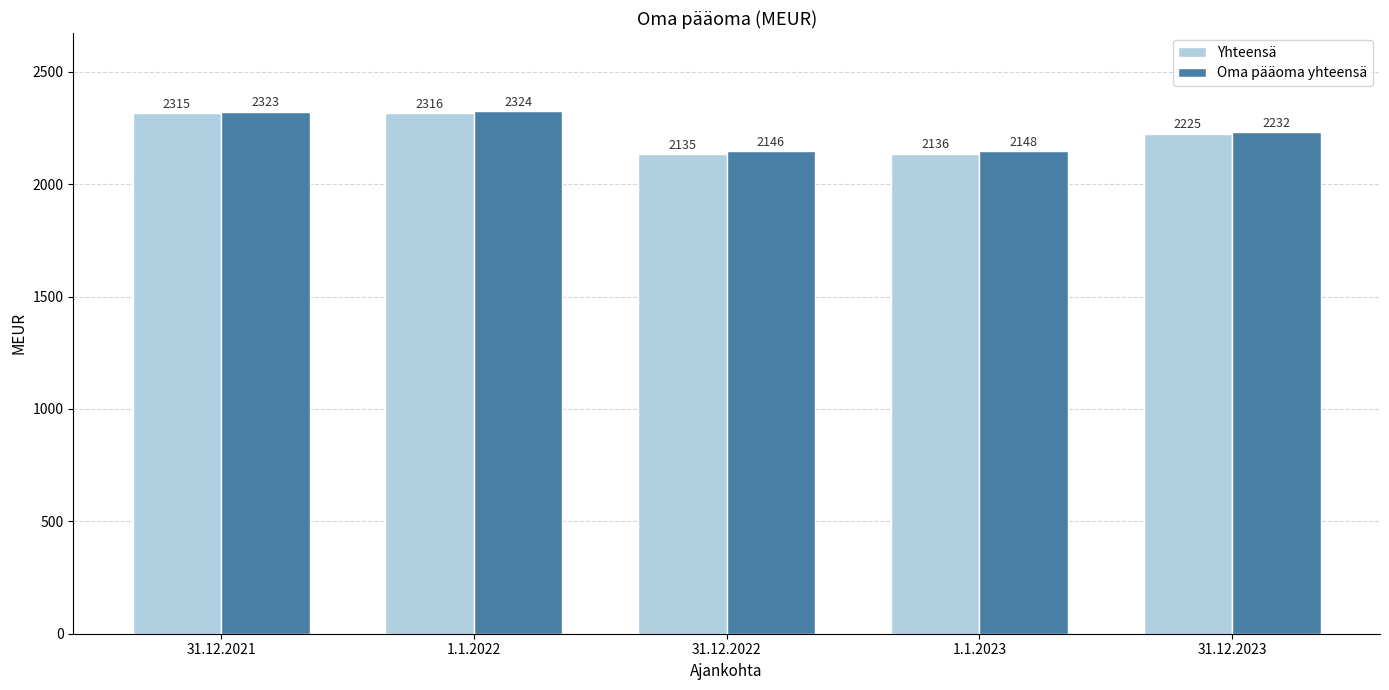

Reading left to right, list all the values displayed in this chart.

Yhteensä: 31.12.2021=2315	1.1.2022=2316	31.12.2022=2135	1.1.2023=2136	31.12.2023=2225
Oma pääoma yhteensä: 31.12.2021=2323	1.1.2022=2324	31.12.2022=2146	1.1.2023=2148	31.12.2023=2232